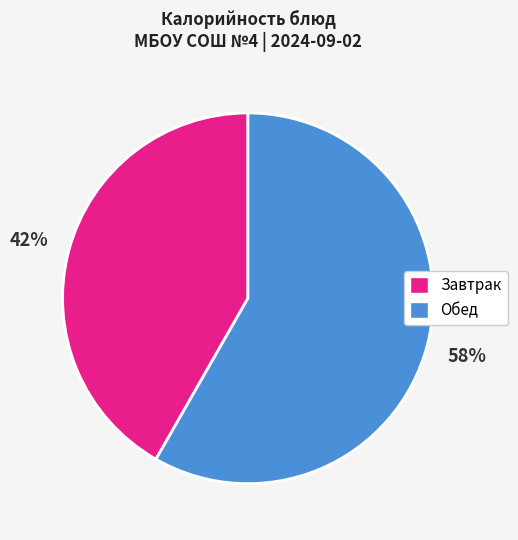

To the nearest percent, what is the average slice percentage?

50%